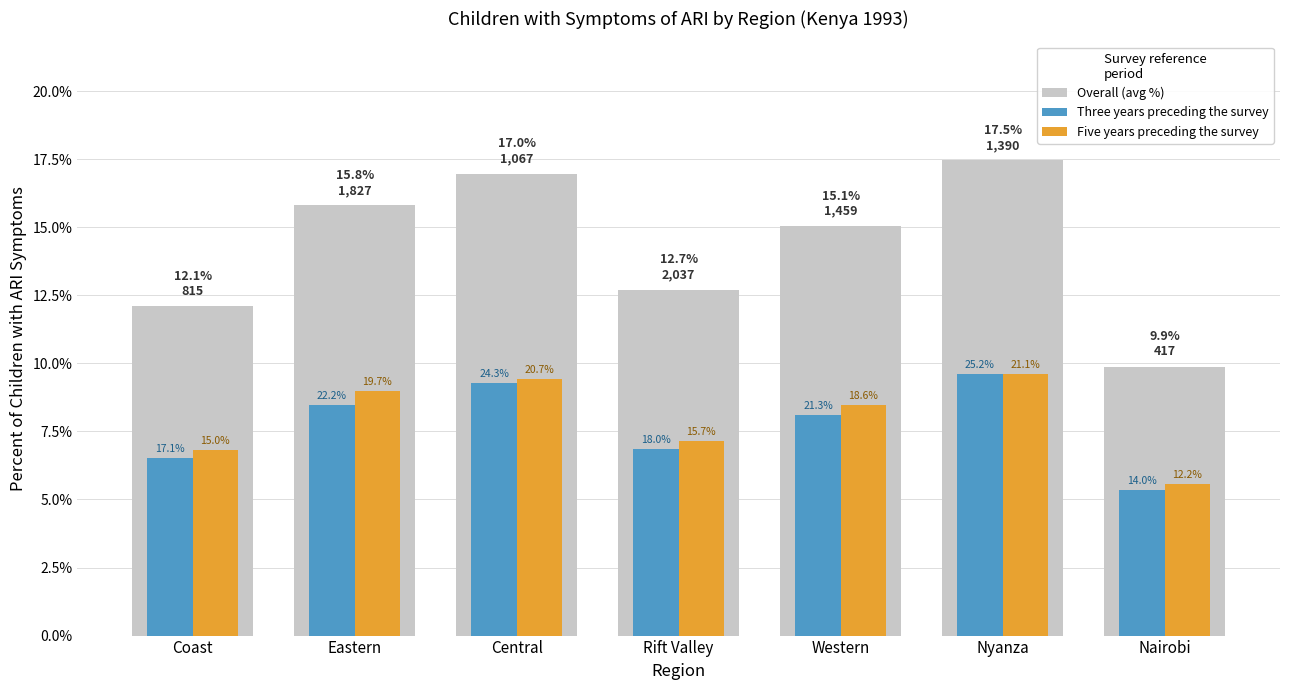

At which label does Overall (avg %) reach its minimum?

Nairobi